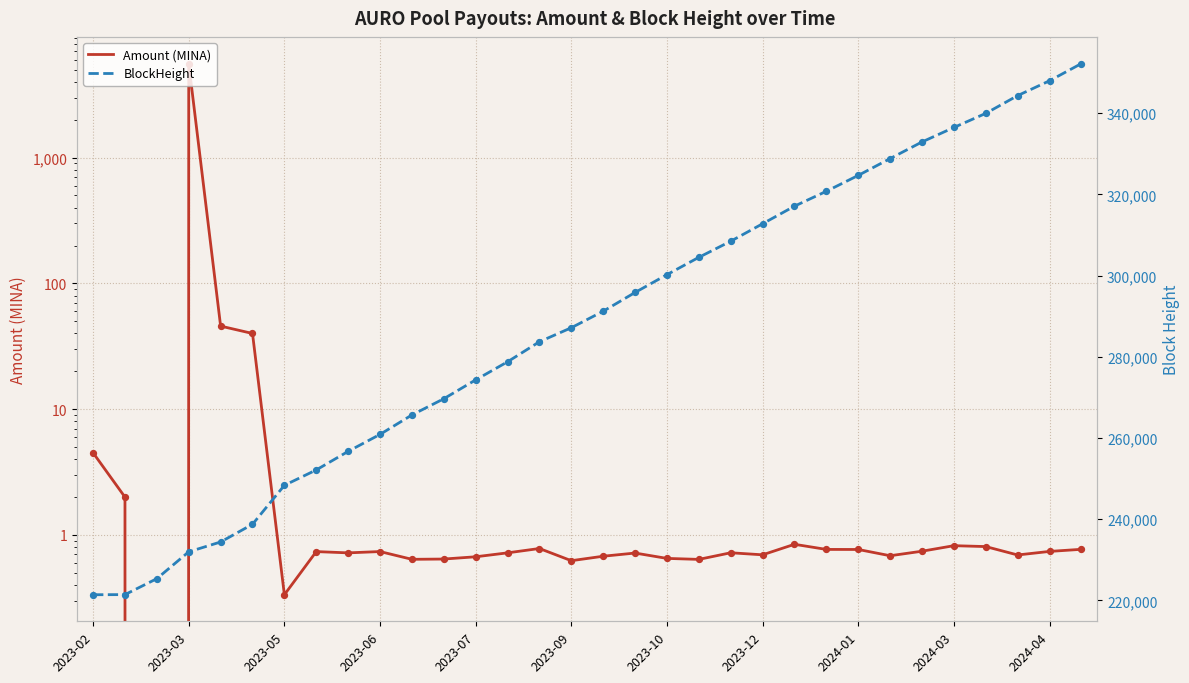

Which series reaches the maximum Y coordinate?

BlockHeight